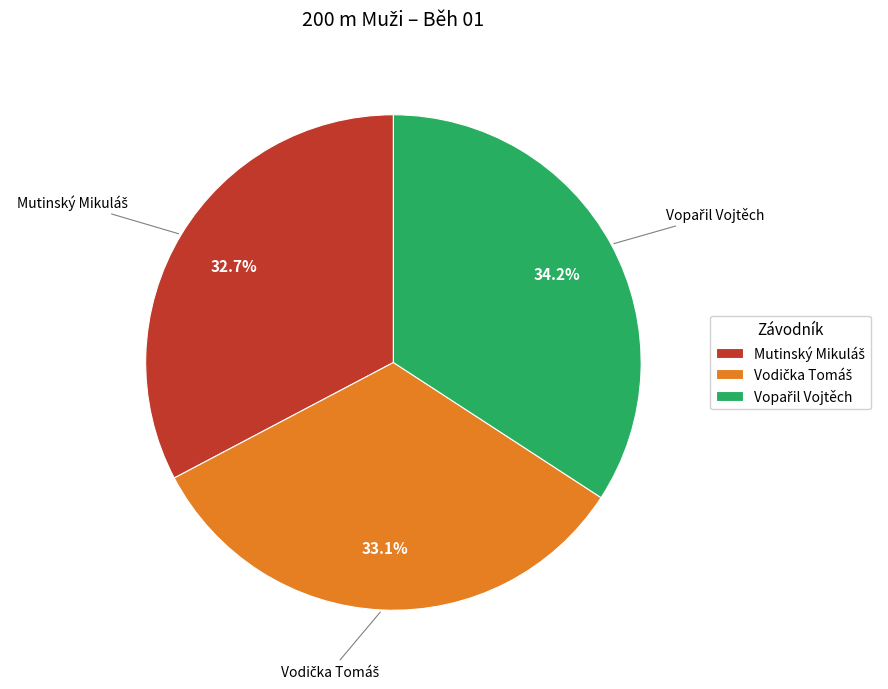

Count the number of slices in the pie.

3